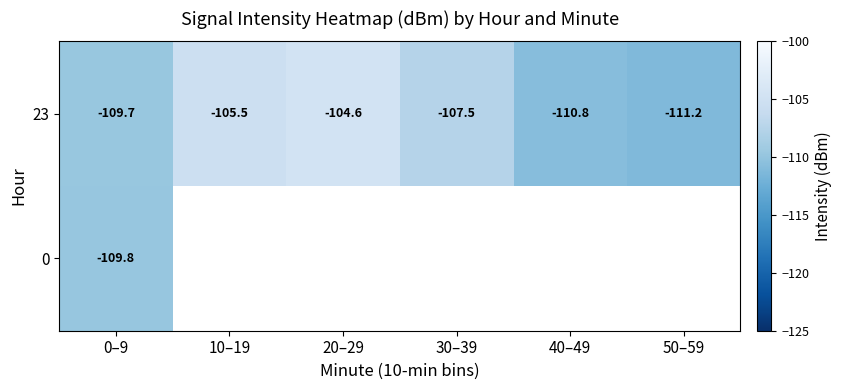

What is the minimum value shown in the chart?

-111.2